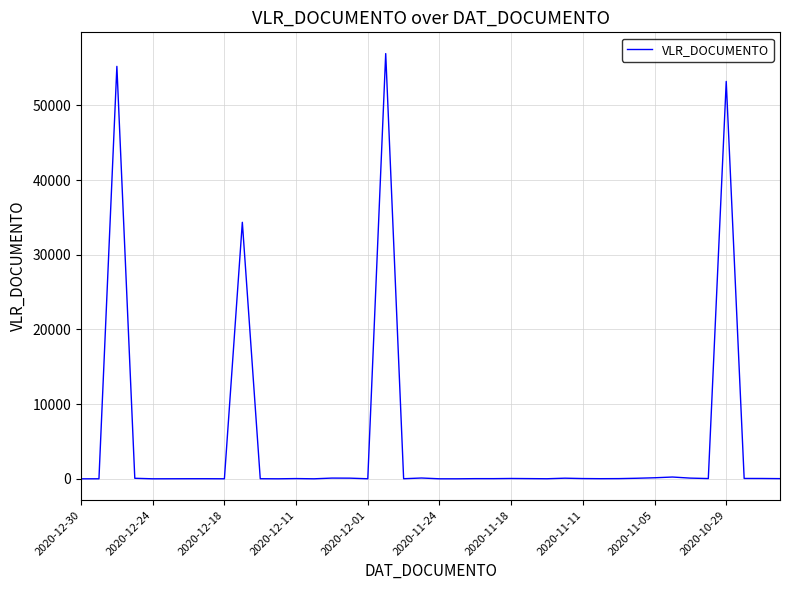

True or false: there are more than 1 points higher than both neighbors.

True